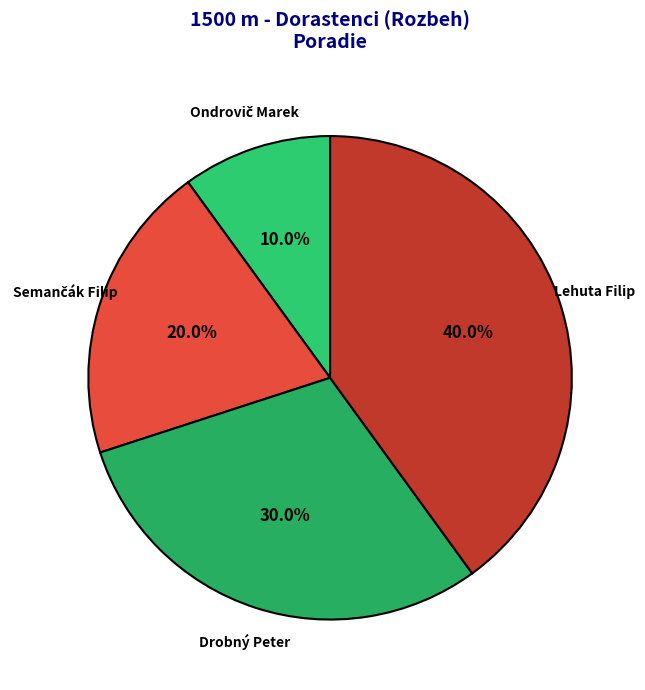

To the nearest percent, what is the average slice percentage?

25%